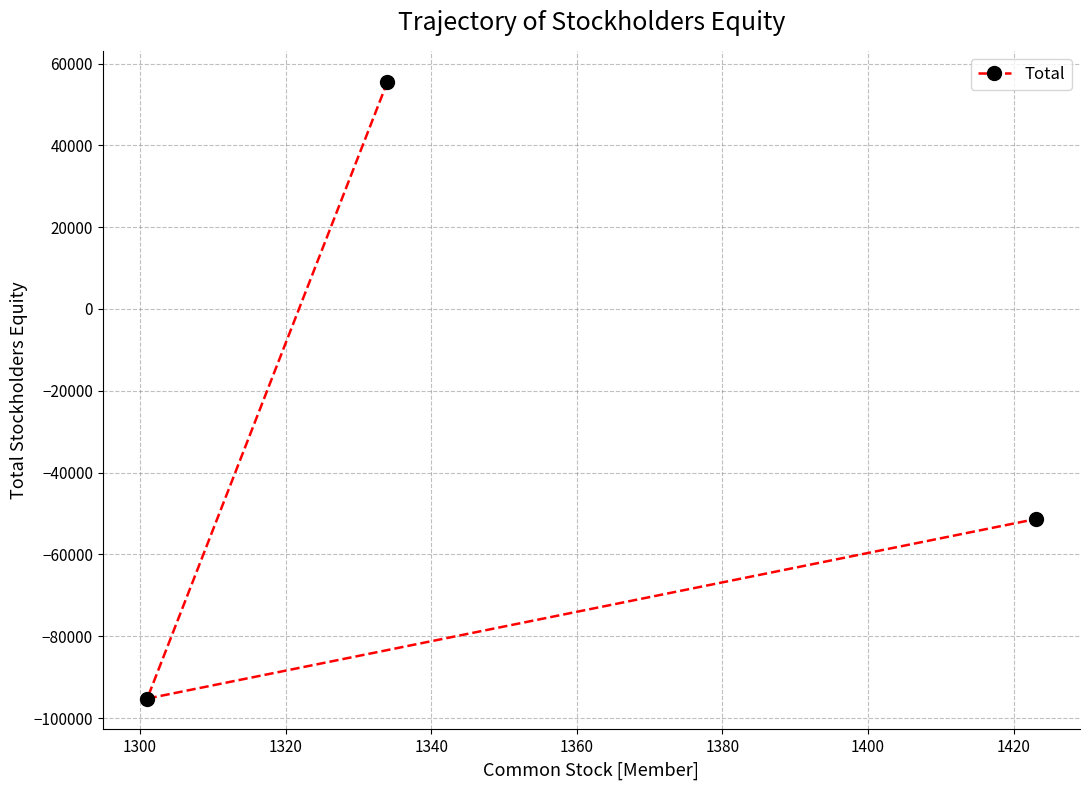

Is this an area chart (filled region under the line)?

No